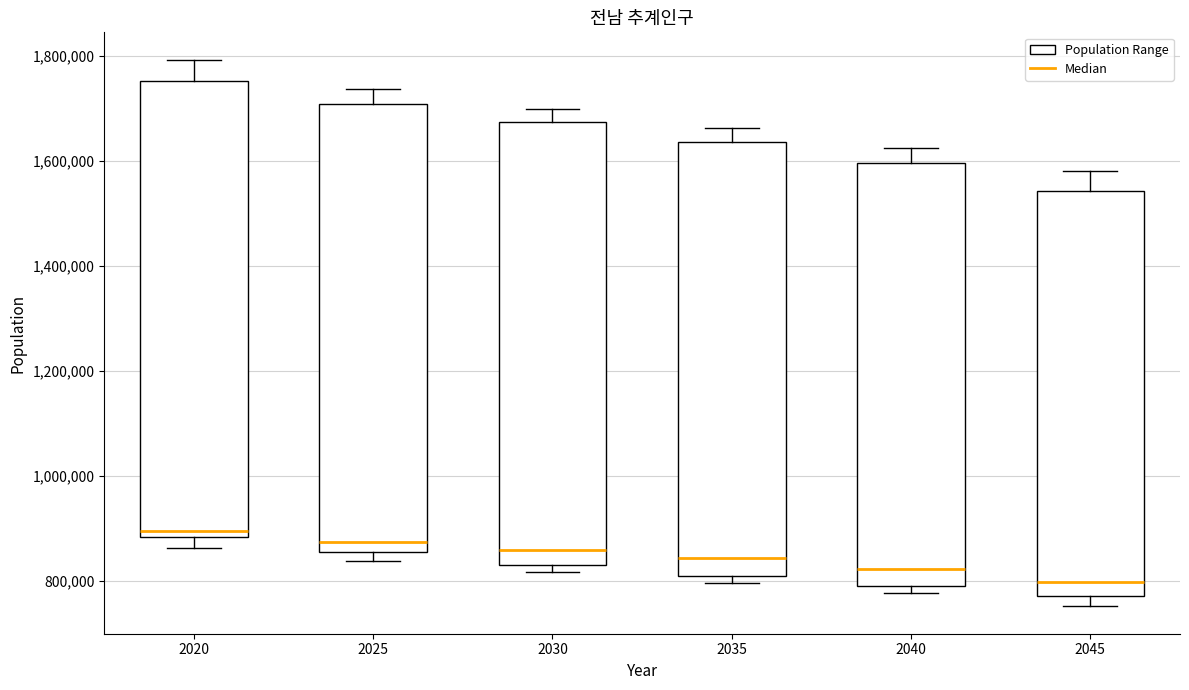

Which box's median line is the lowest?

2045